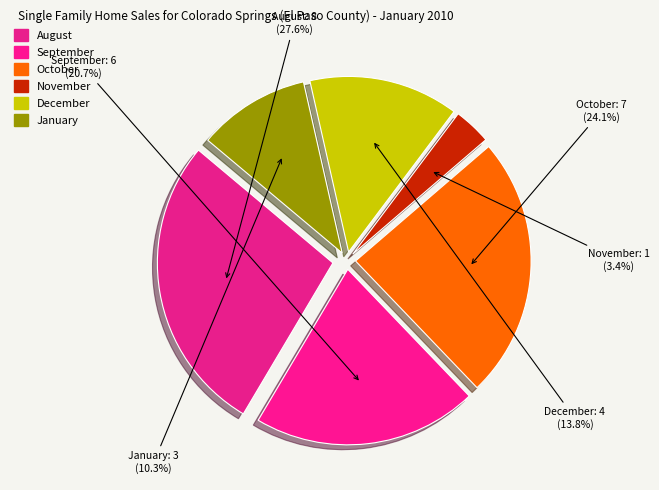

Count the number of slices in the pie.

6